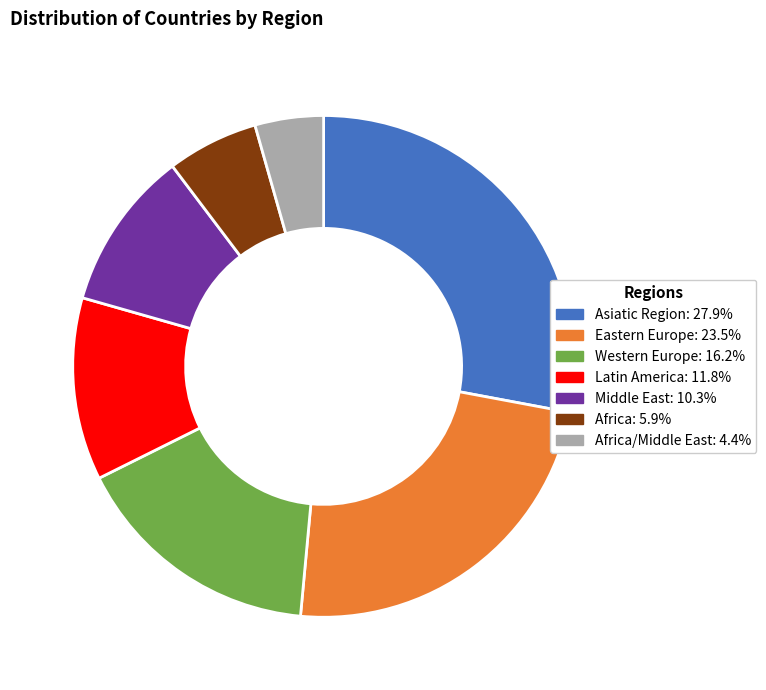

Does any single category account for the majority?

No